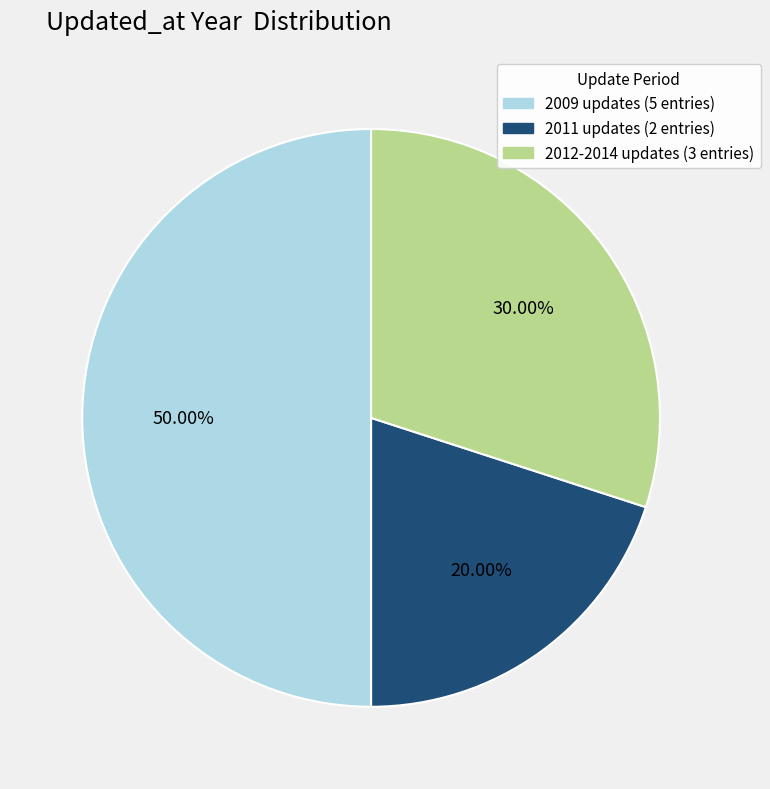

How many segments does this pie chart have?

3